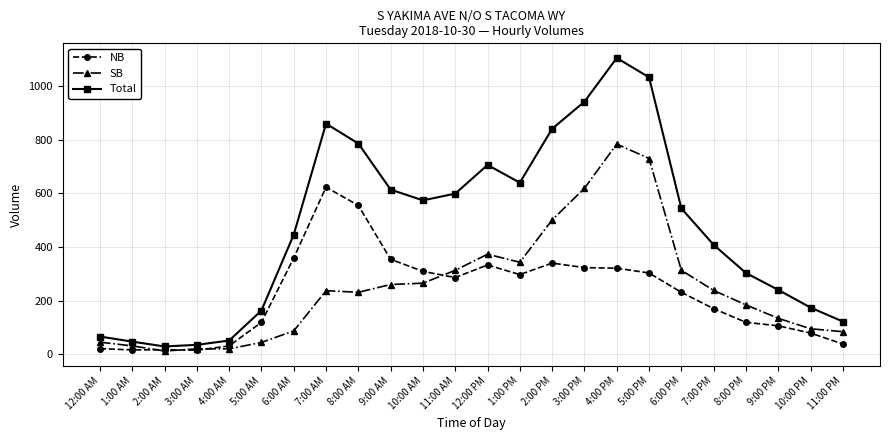

Which series has the largest total across all categories?

Total